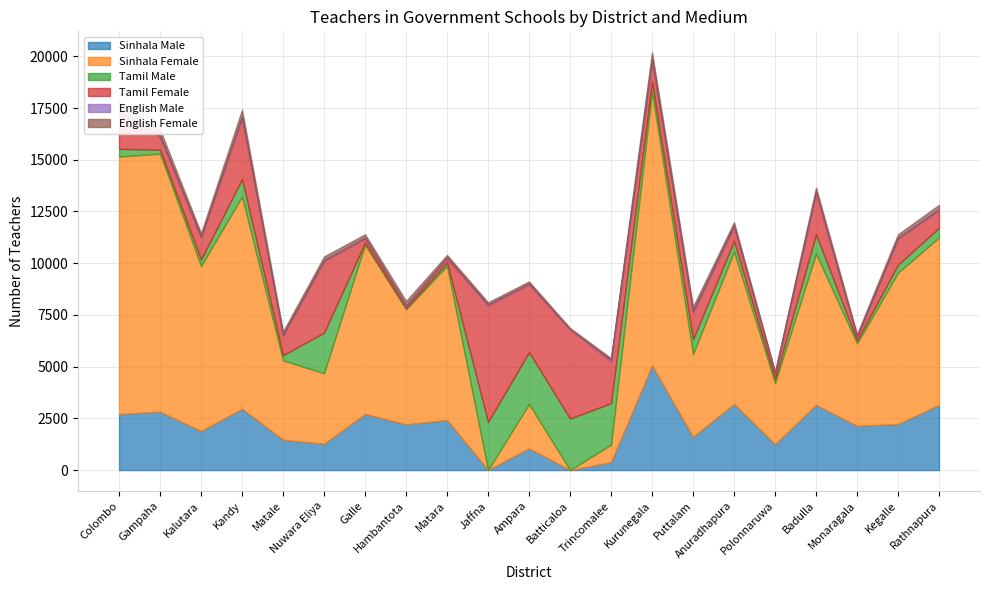

How many values in the English Male series are below 40?

10